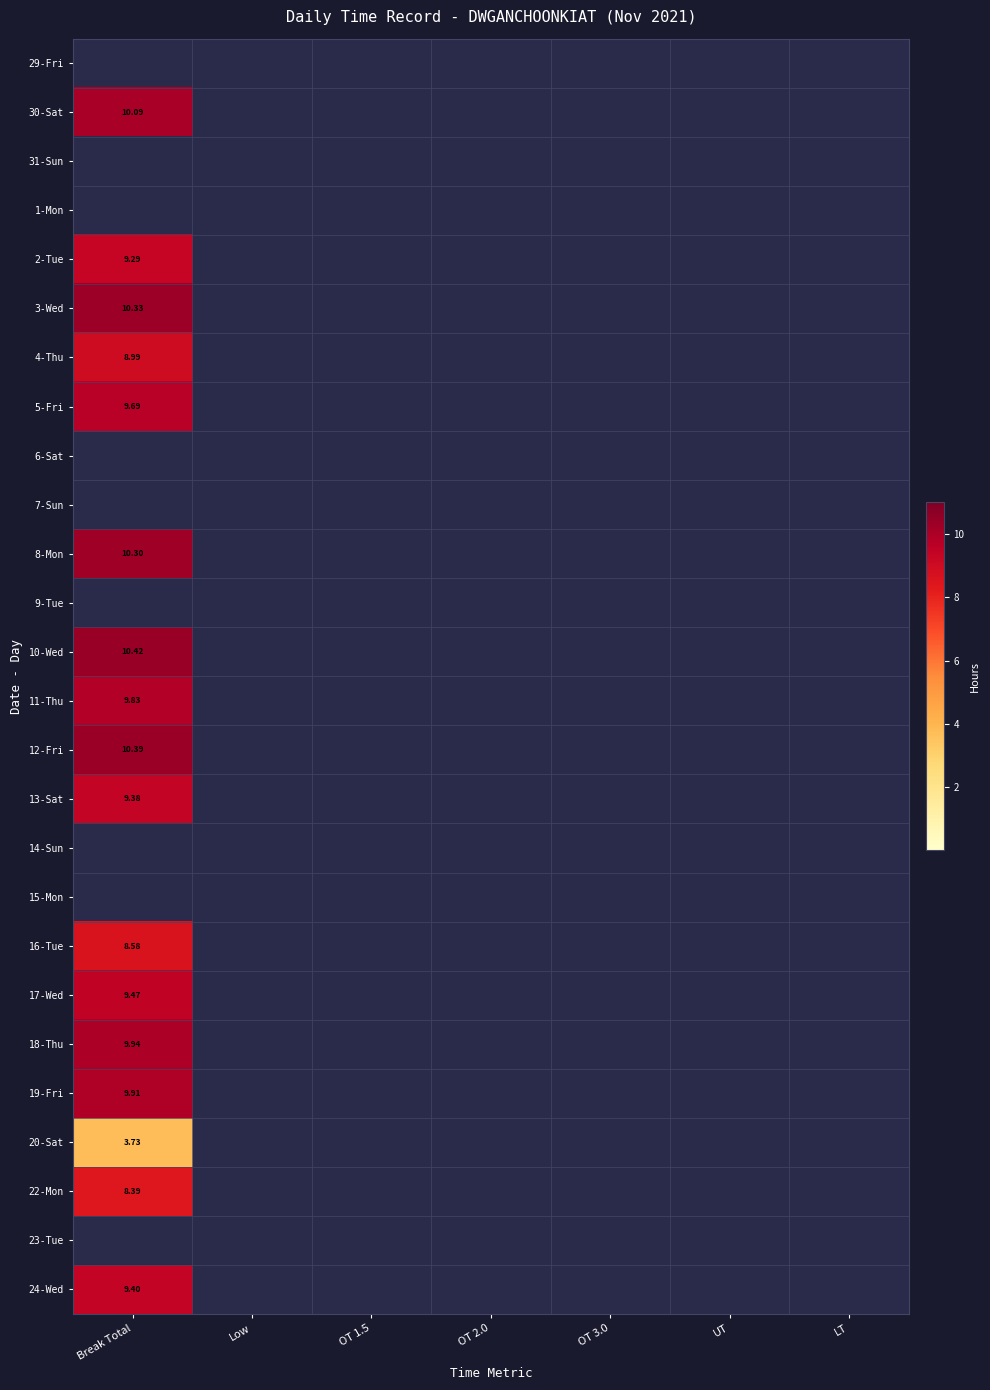

How many values in 10-Wed are above zero?

1